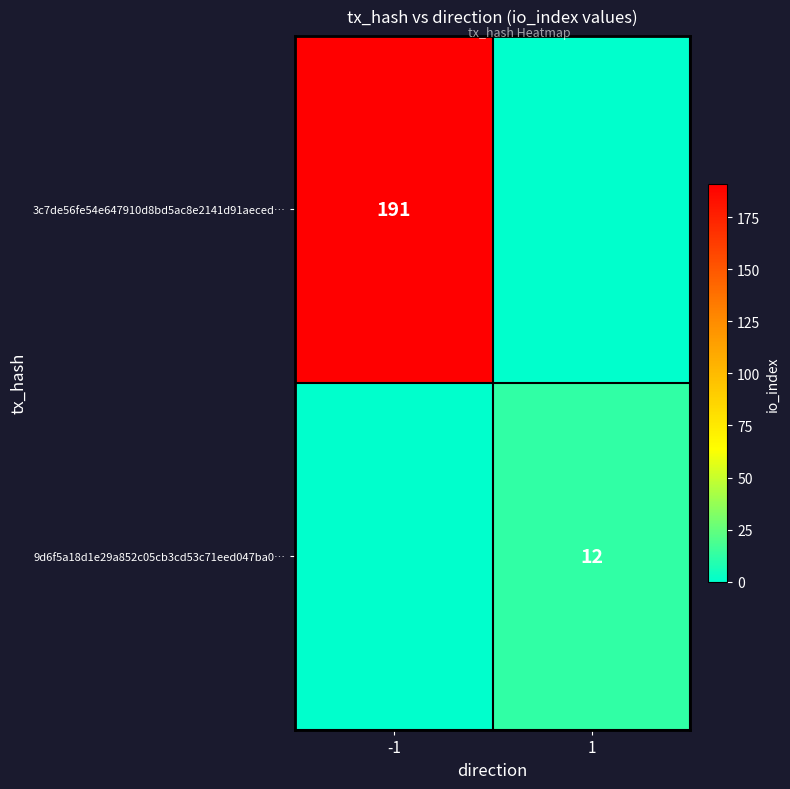

The 3c7de56fe54e647910d8bd5ac8e2141d91aeced… series shows 191 at -1. True or false?

True